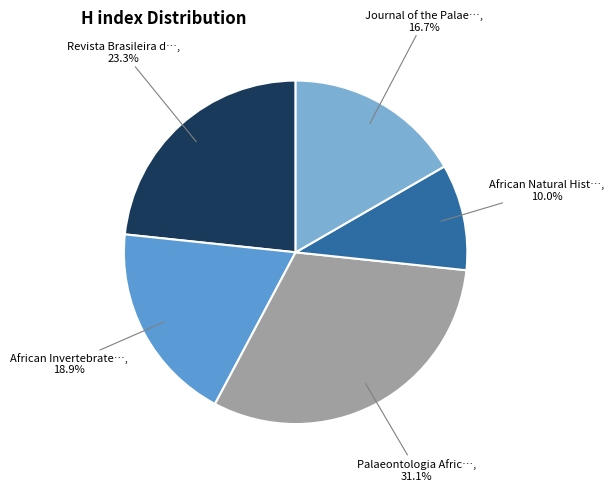

Count the number of slices in the pie.

5